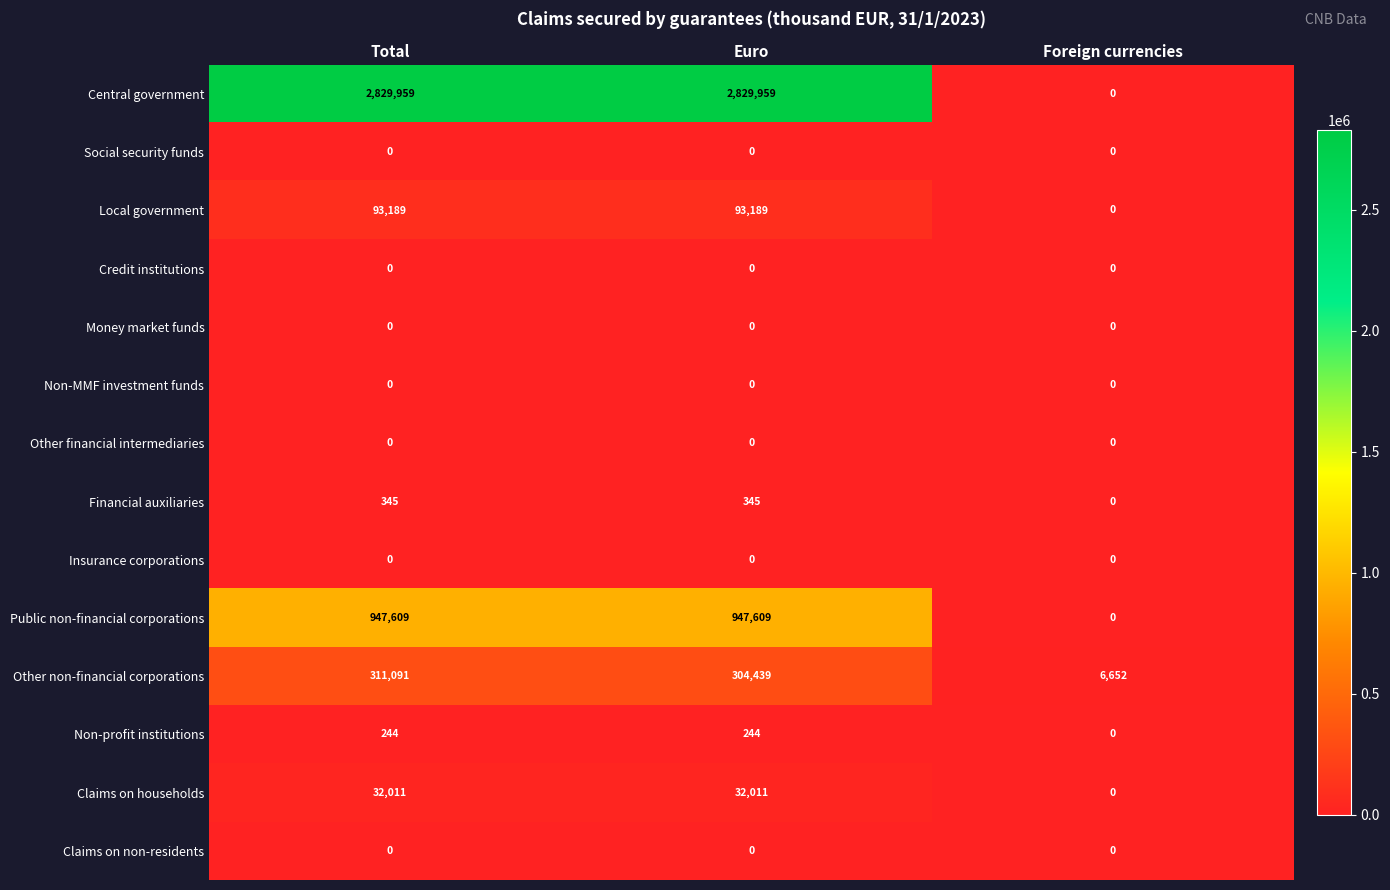

What is the sum of the Local government values at Total and Euro?

186378